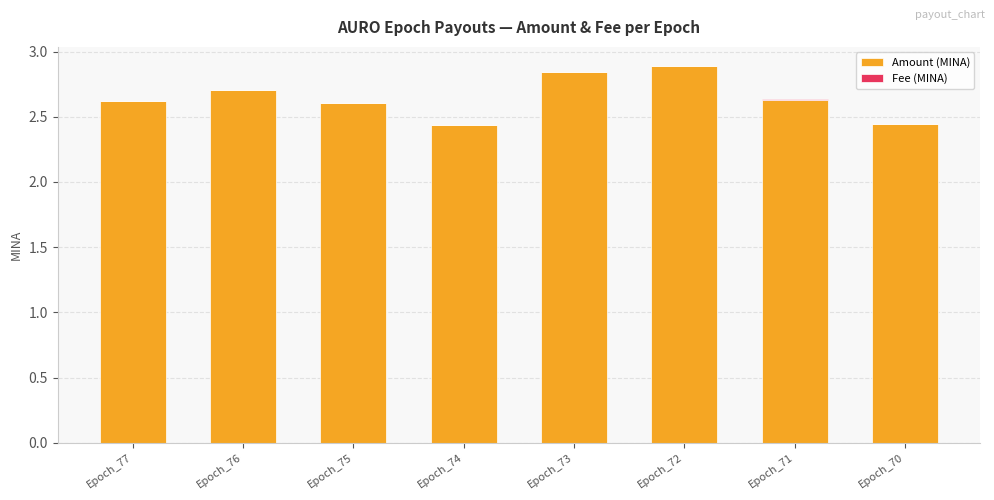

Are the bars horizontal?

No